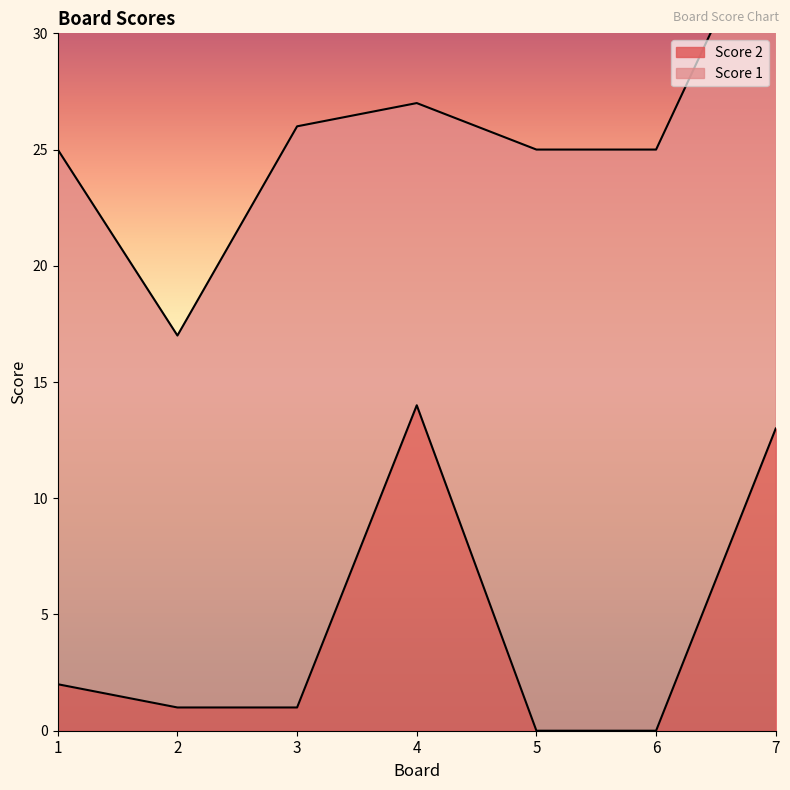

What is the difference between the second highest and minimum values?

13